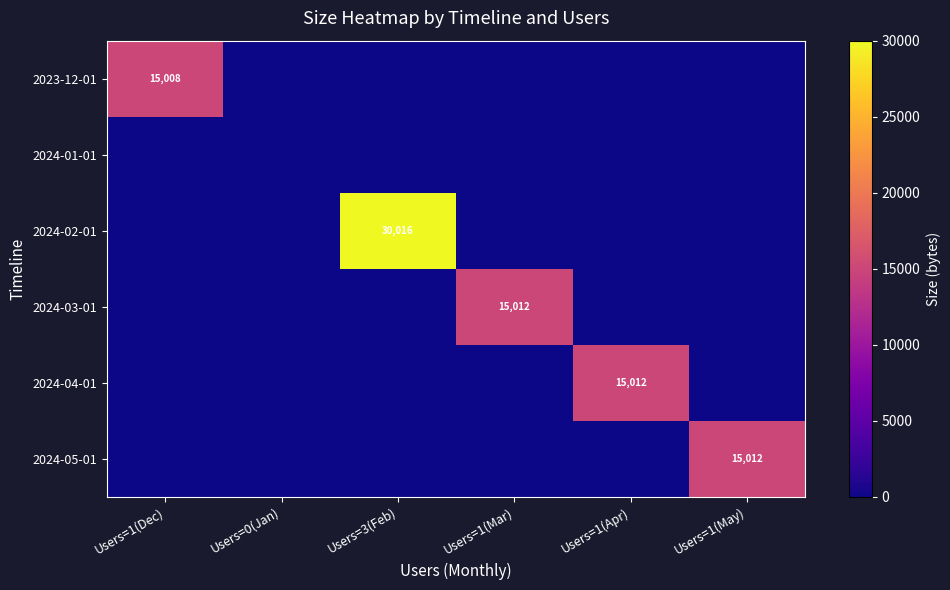

Which label corresponds to the smallest value in the chart?

Users=0(Jan)